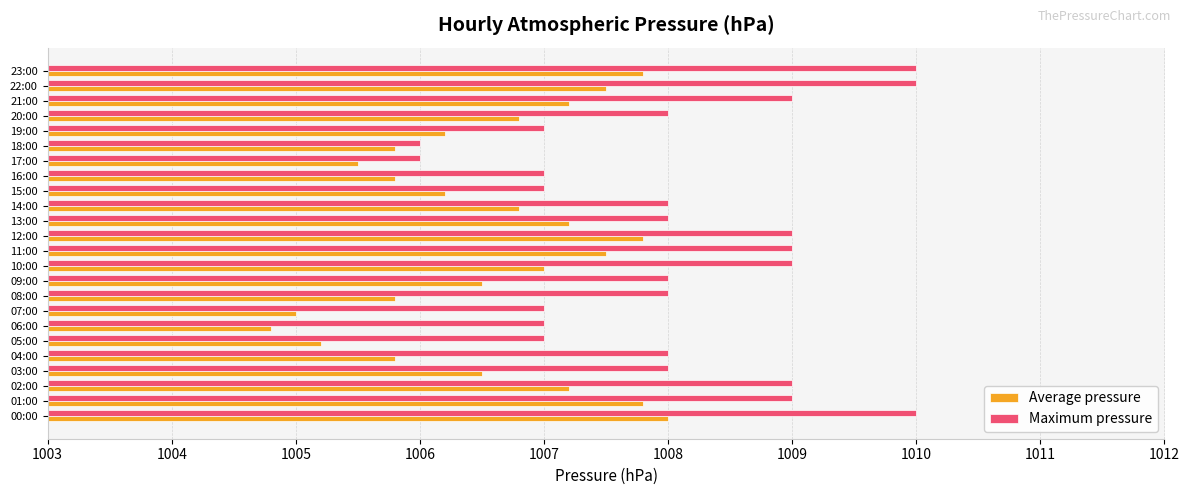

At which label does Average pressure reach its peak?

00:00